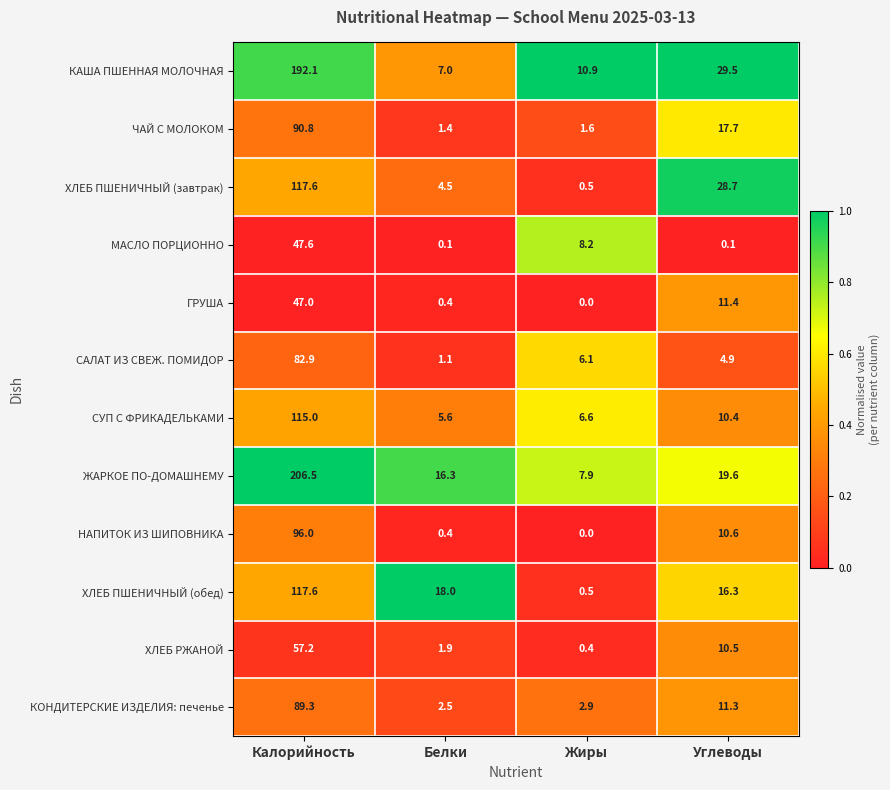

What is the difference between the ЧАЙ С МОЛОКОМ values at Калорийность and Белки?

89.4